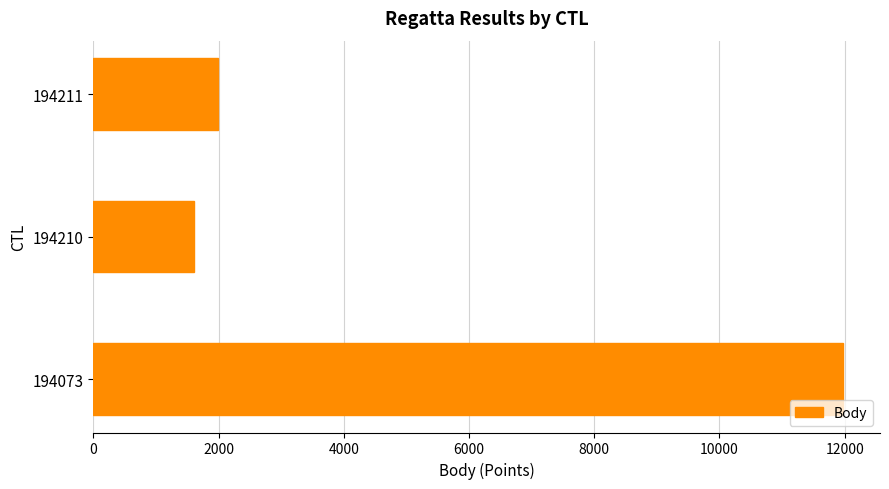

The value at 194210 is 1608. True or false?

True